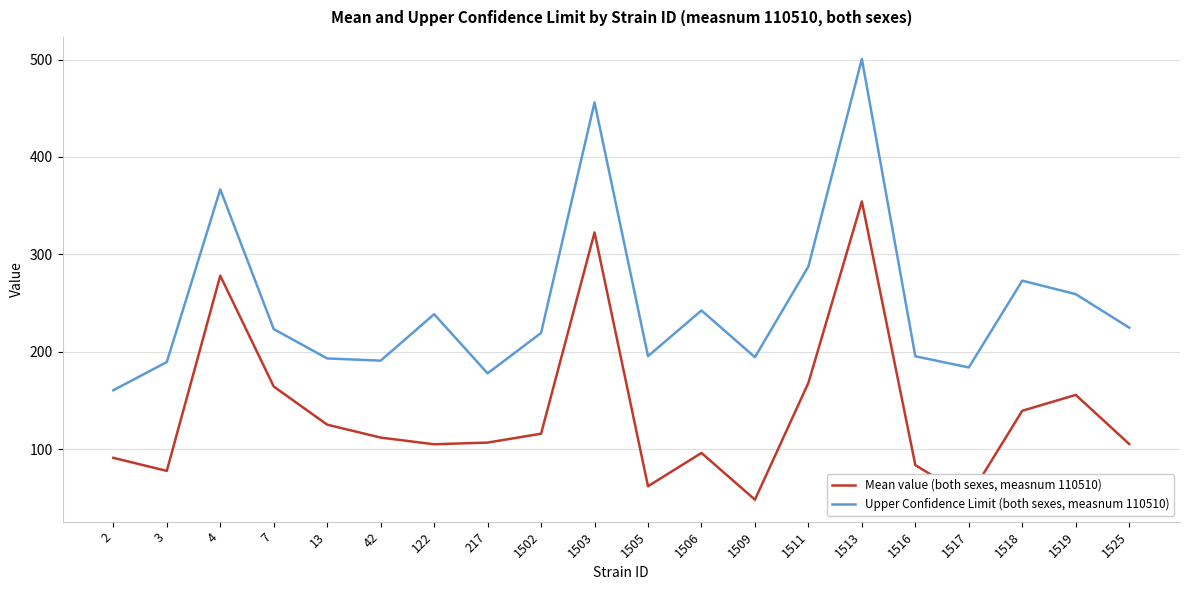

Where does the Mean value (both sexes, measnum 110510) series first go above 111?

4